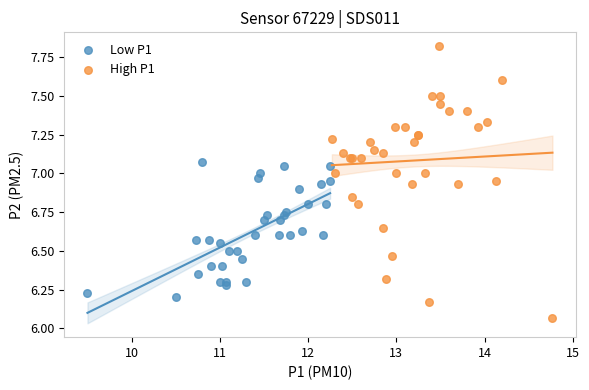

Which series contains the lowest Y value?

High P1